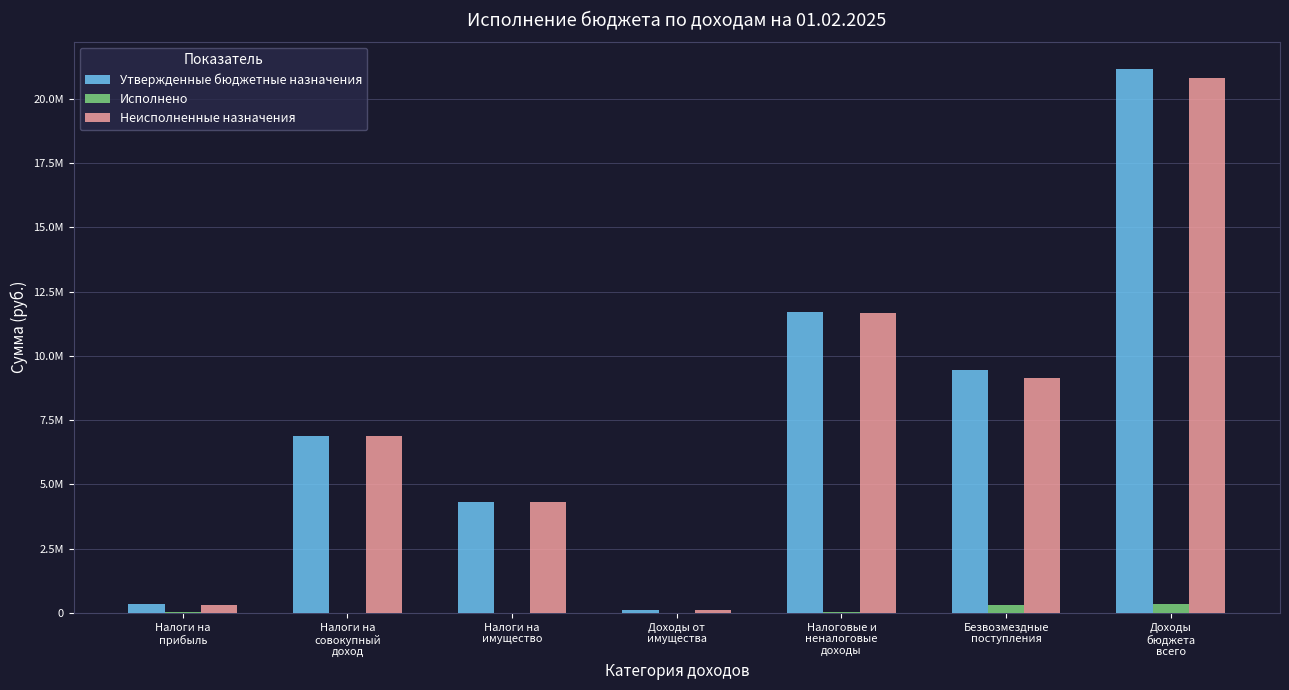

What is the difference between the Утвержденные бюджетные назначения values at Налоги на
совокупный
доход and Налоги на
имущество?

2577100.0